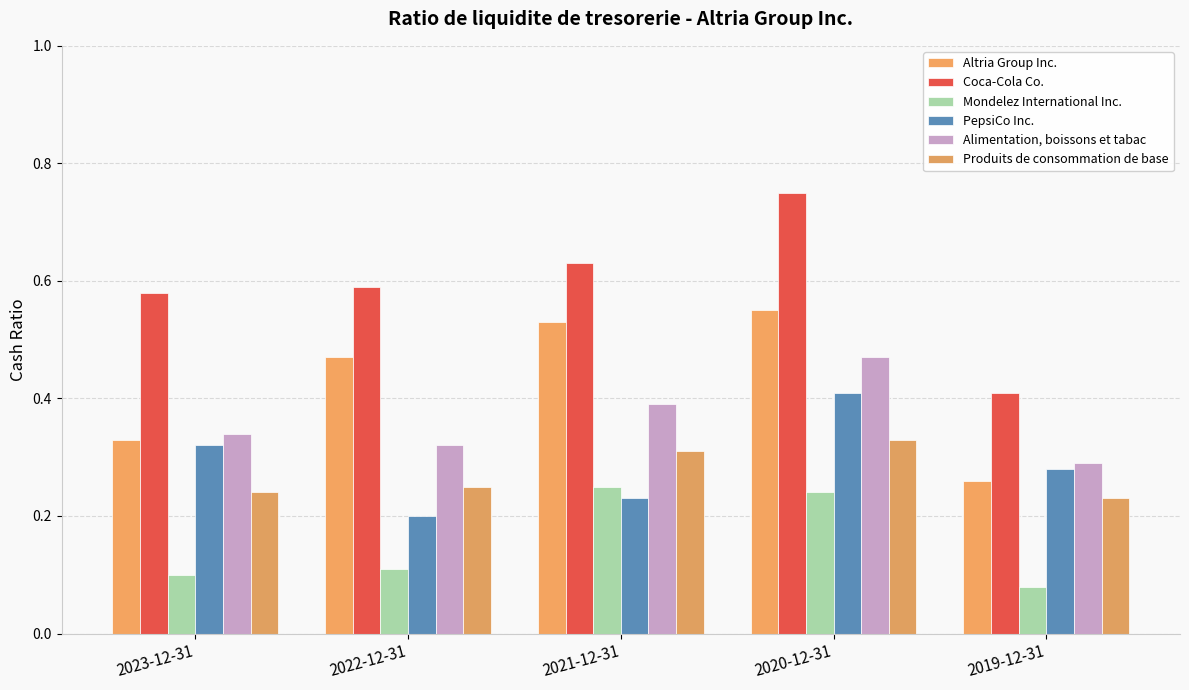

Is it true that Produits de consommation de base equals 0.2 at 2023-12-31?

True